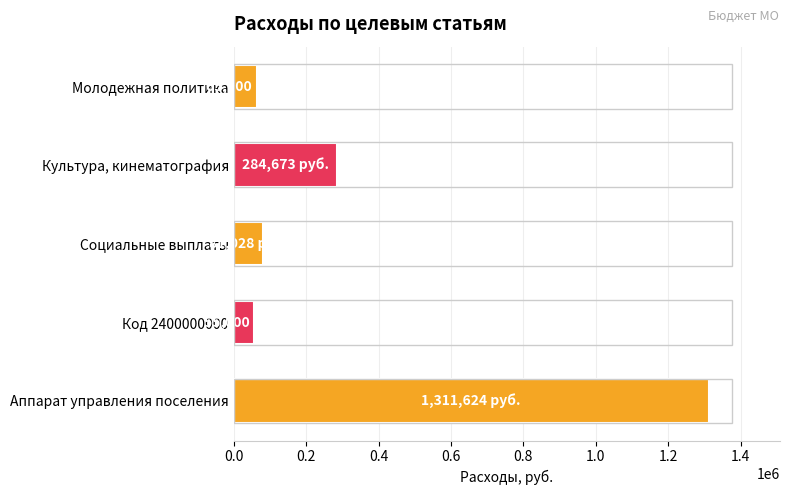

Reading bottom to top, what are all the values shown in this chart?

1311624.0	55000.0	81028.0	284673.0	65000.0